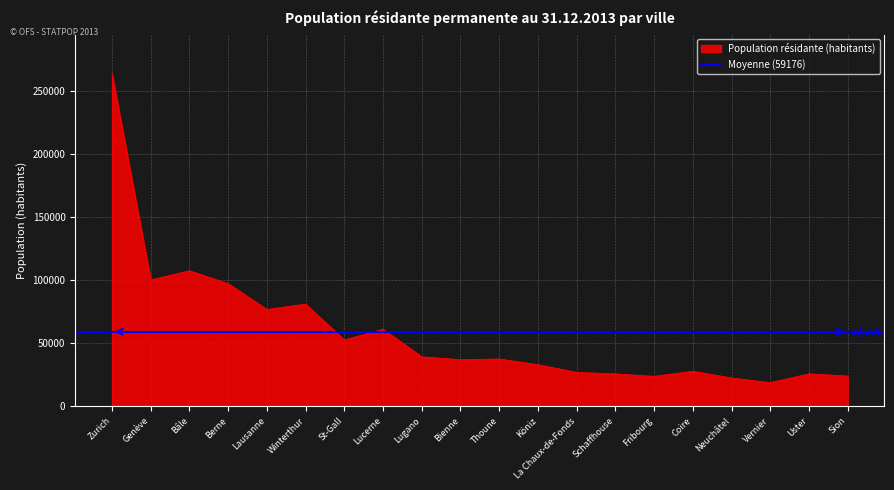

Which category has the highest value across all series?

Zurich